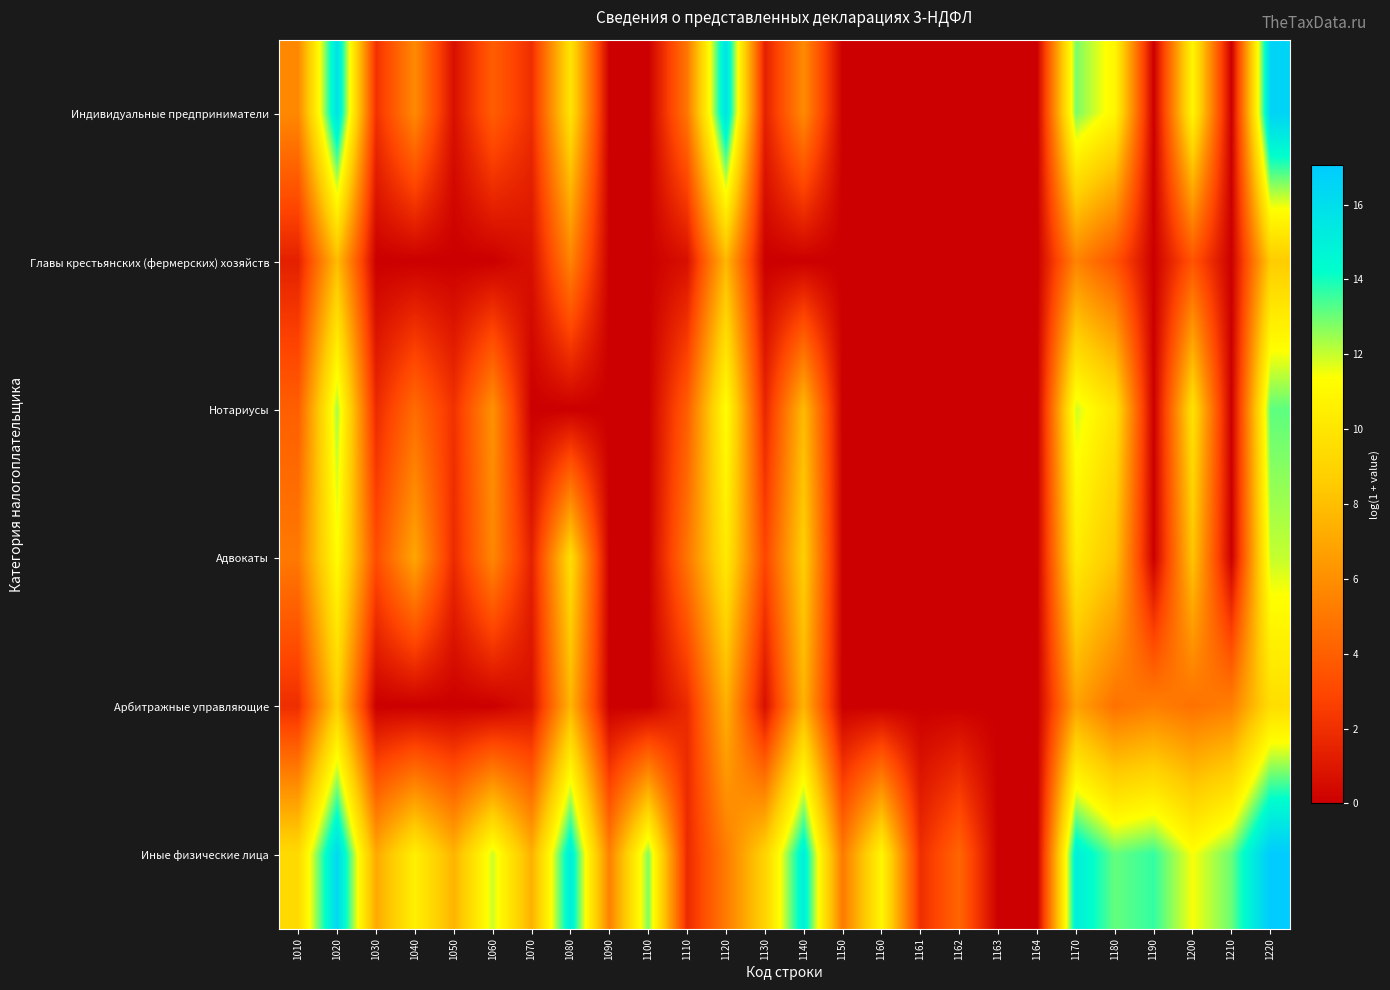

Reading right to left, extract all data points from this chart.

Индивидуальные предприниматели: 1220=16.6	1210=0.0	1200=10.9	1190=0.0	1180=10.9	1170=12.9	1164=0.0	1163=0.0	1162=0.0	1161=0.0	1160=0.0	1150=0.0	1140=5.8	1130=1.4	1120=15.8	1110=5.0	1100=0.0	1090=0.0	1080=9.8	1070=1.9	1060=3.9	1050=0.7	1040=5.8	1030=2.1	1020=15.9	1010=5.7
Главы крестьянских (фермерских) хозяйств: 1220=8.6	1210=0.0	1200=3.5	1190=0.0	1180=3.5	1170=5.5	1164=0.0	1163=0.0	1162=0.0	1161=0.0	1160=0.0	1150=0.0	1140=0.0	1130=0.0	1120=7.7	1110=0.7	1100=0.0	1090=0.0	1080=5.5	1070=0.7	1060=0.0	1050=0.0	1040=0.0	1030=0.0	1020=7.9	1010=1.4
Нотариусы: 1220=13.2	1210=0.0	1200=9.8	1190=0.0	1180=9.9	1170=11.9	1164=0.0	1163=0.0	1162=0.0	1161=0.0	1160=0.0	1150=0.0	1140=7.8	1130=1.6	1120=11.4	1110=3.9	1100=0.0	1090=0.0	1080=0.0	1070=0.0	1060=6.1	1050=2.1	1040=4.5	1030=1.8	1020=12.4	1010=4.0
Адвокаты: 1220=12.0	1210=0.0	1200=8.2	1190=0.0	1180=8.3	1170=10.3	1164=0.0	1163=0.0	1162=0.0	1161=0.0	1160=0.0	1150=0.0	1140=8.8	1130=2.9	1120=10.2	1110=4.9	1100=0.0	1090=0.0	1080=9.5	1070=1.4	1060=5.7	1050=1.8	1040=7.0	1030=3.2	1020=11.3	1010=5.1
Арбитражные управляющие: 1220=9.5	1210=5.3	1200=4.8	1190=5.3	1180=4.8	1170=6.8	1164=0.0	1163=0.0	1162=0.0	1161=0.0	1160=0.0	1150=0.0	1140=7.5	1130=0.7	1120=7.4	1110=1.8	1100=0.0	1090=0.0	1080=7.6	1070=0.7	1060=0.0	1050=0.0	1040=0.0	1030=0.0	1020=8.8	1010=1.9
Иные физические лица: 1220=17.1	1210=13.0	1200=11.4	1190=13.6	1180=13.1	1170=15.1	1164=0.0	1163=0.0	1162=4.3	1161=1.9	1160=10.9	1150=5.1	1140=15.1	1130=9.0	1120=5.2	1110=1.8	1100=12.8	1090=5.4	1080=15.2	1070=7.4	1060=11.9	1050=7.5	1040=10.5	1030=7.1	1020=16.3	1010=9.4